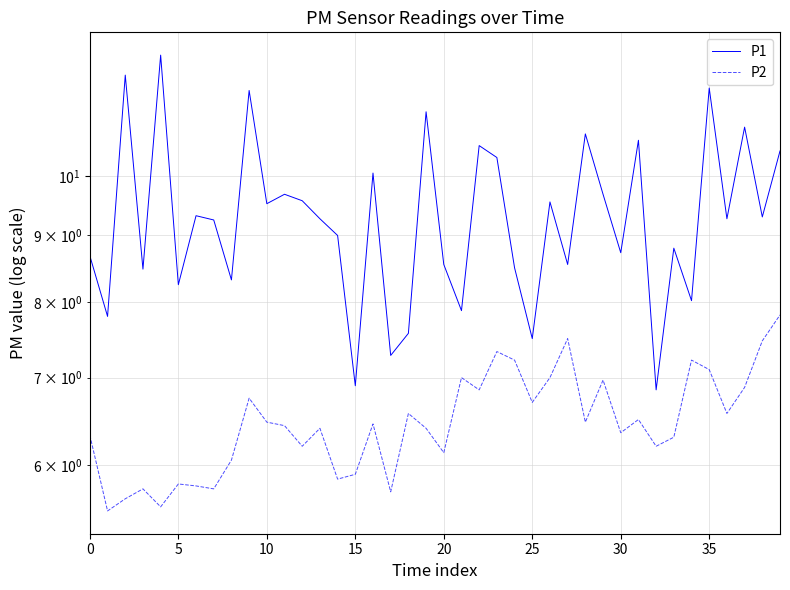

Rank the series by their average value, from lowest to highest.

P2, P1